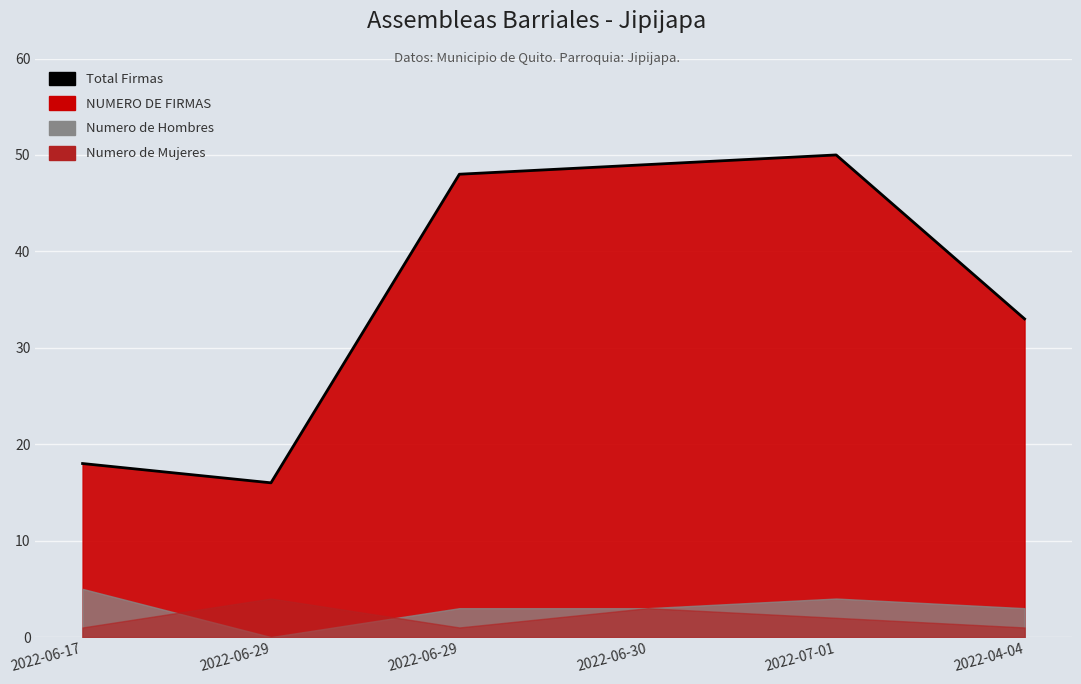

Reading right to left, what are all the values shown in this chart?

2022-04-04=33	2022-07-01=50	2022-06-30=49	2022-06-29=48	2022-06-29=16	2022-06-17=18